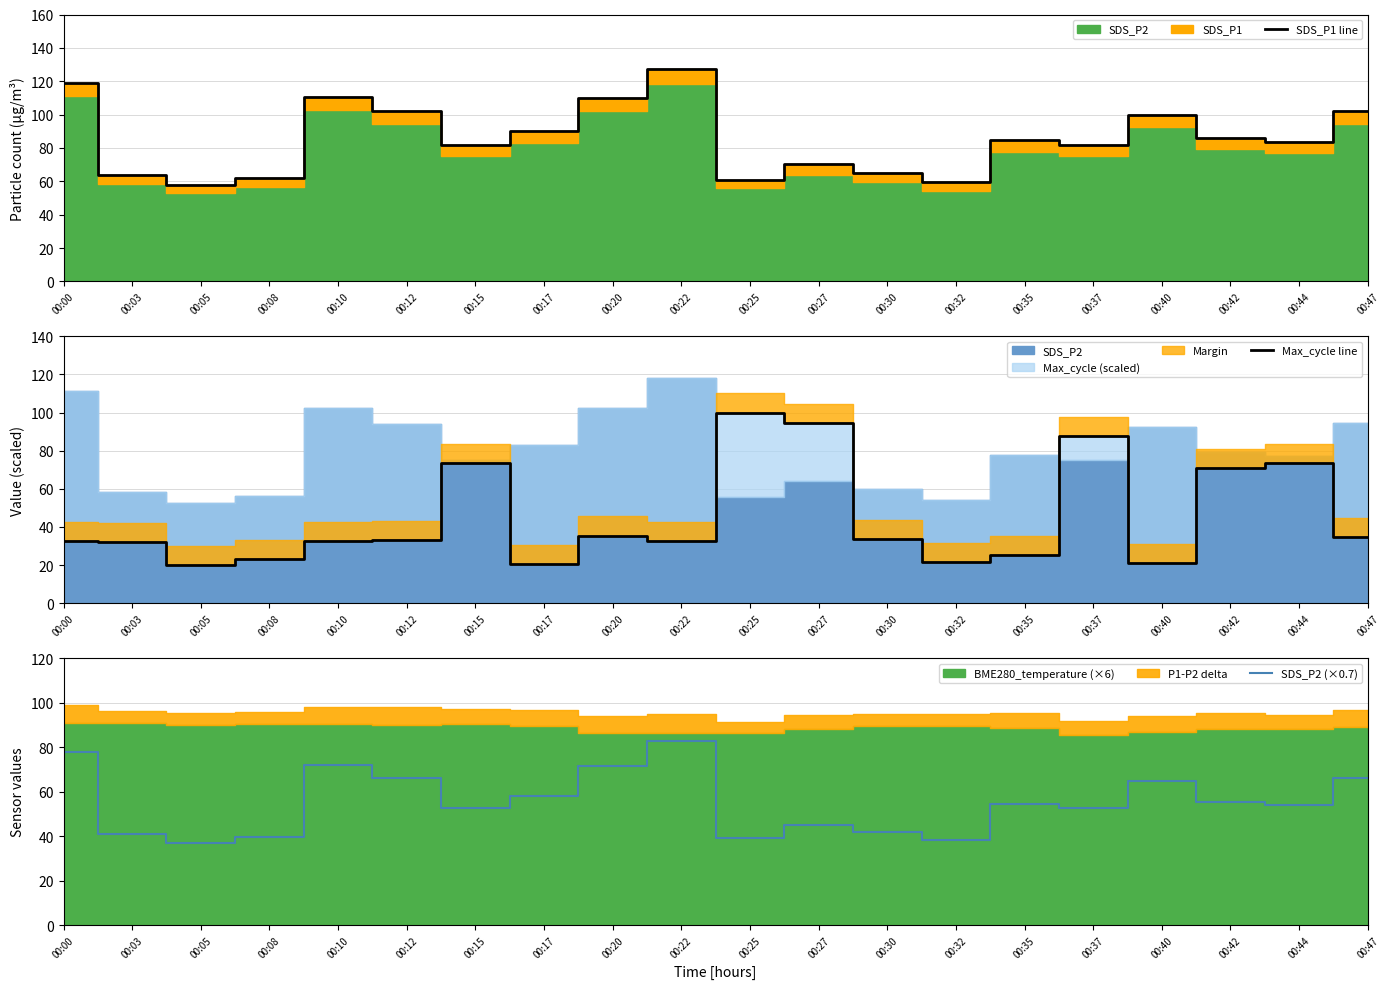

True or false: SDS_P1 line and SDS_P2 (×0.7) cross at least once.

False